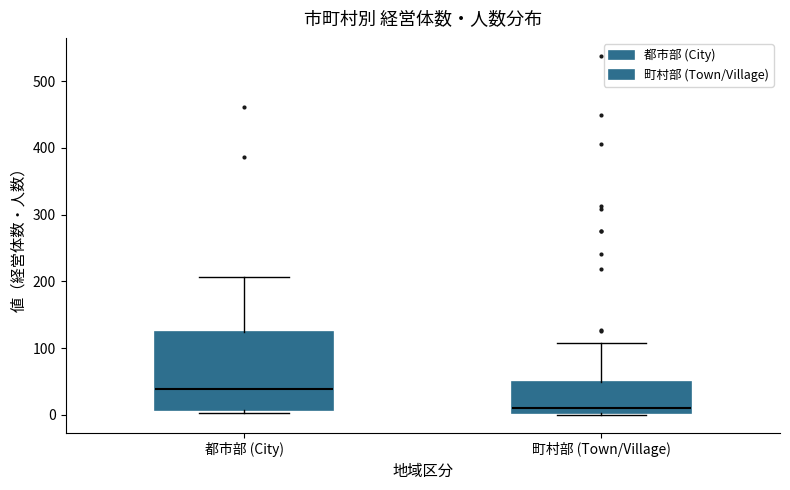

Which box's median line is the lowest?

町村部 (Town/Village)